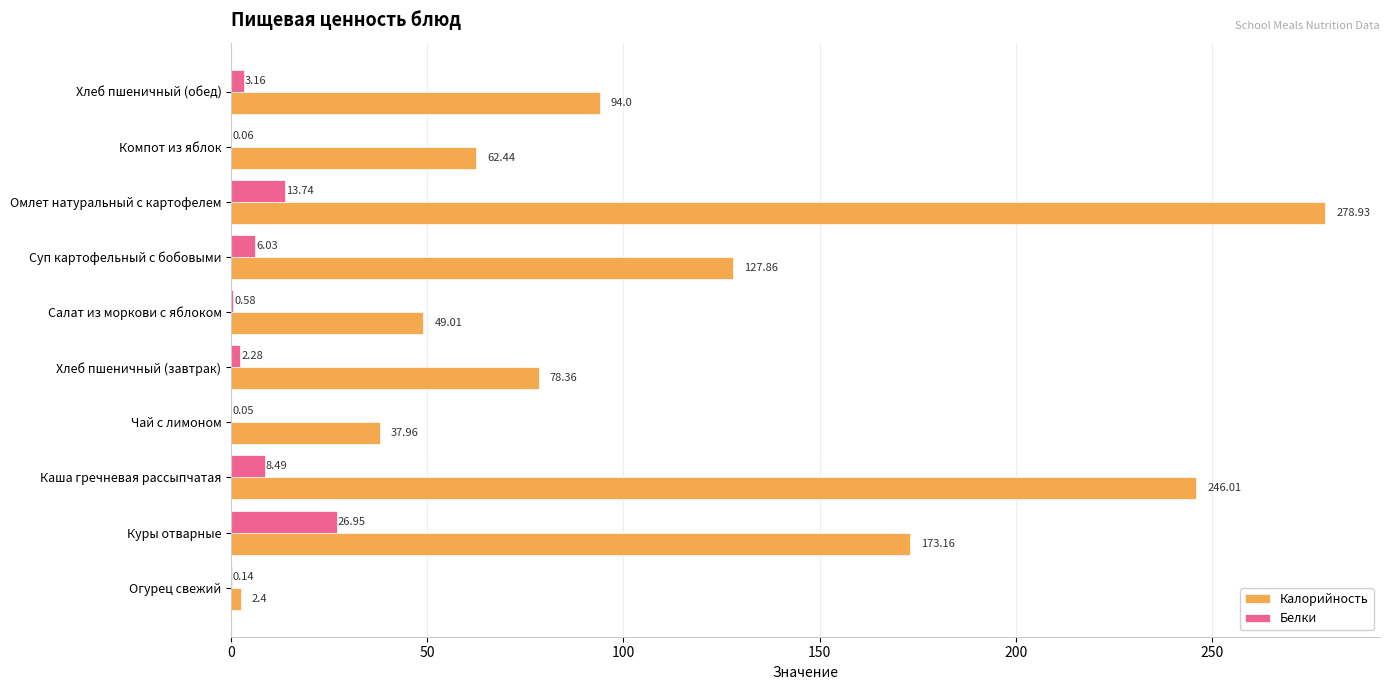

Is the value of Белки at Каша гречневая рассыпчатая greater than the value of Калорийность at Чай с лимоном?

No